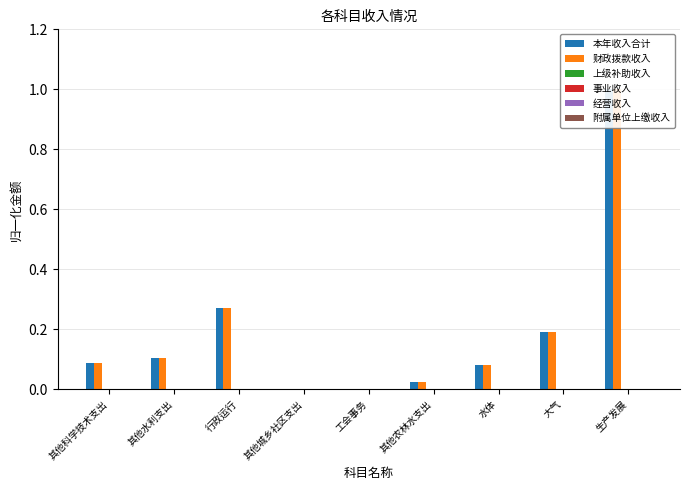

How many distinct data groups are displayed?

6